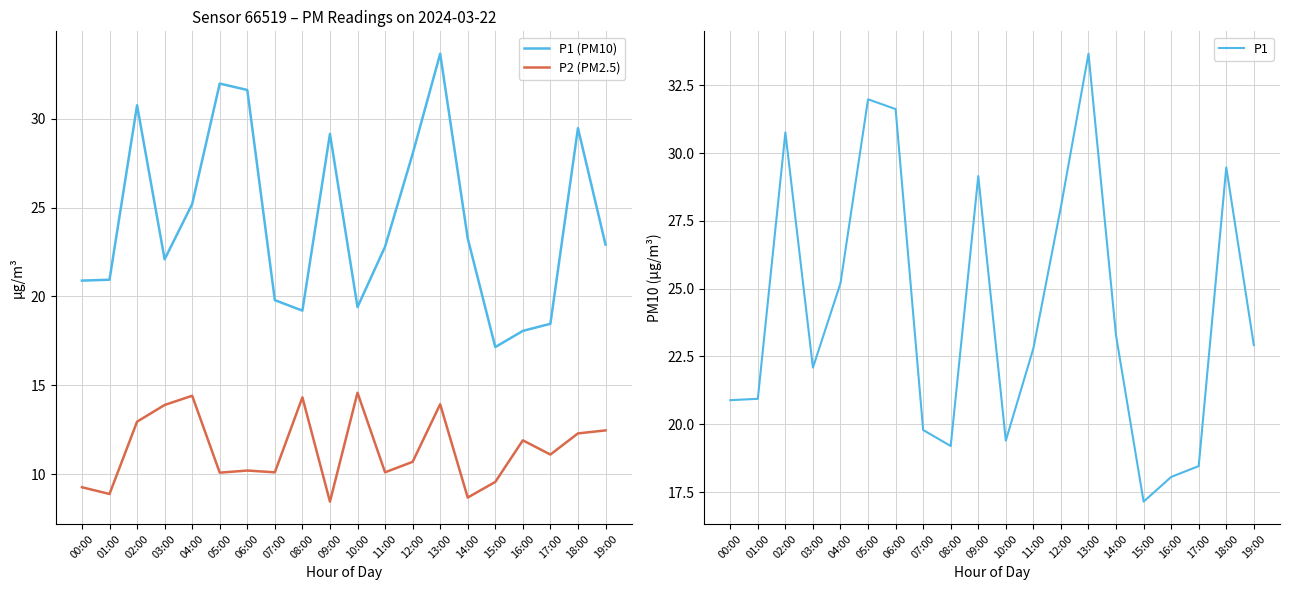

At which category is the sum across all series the highest?

13:00